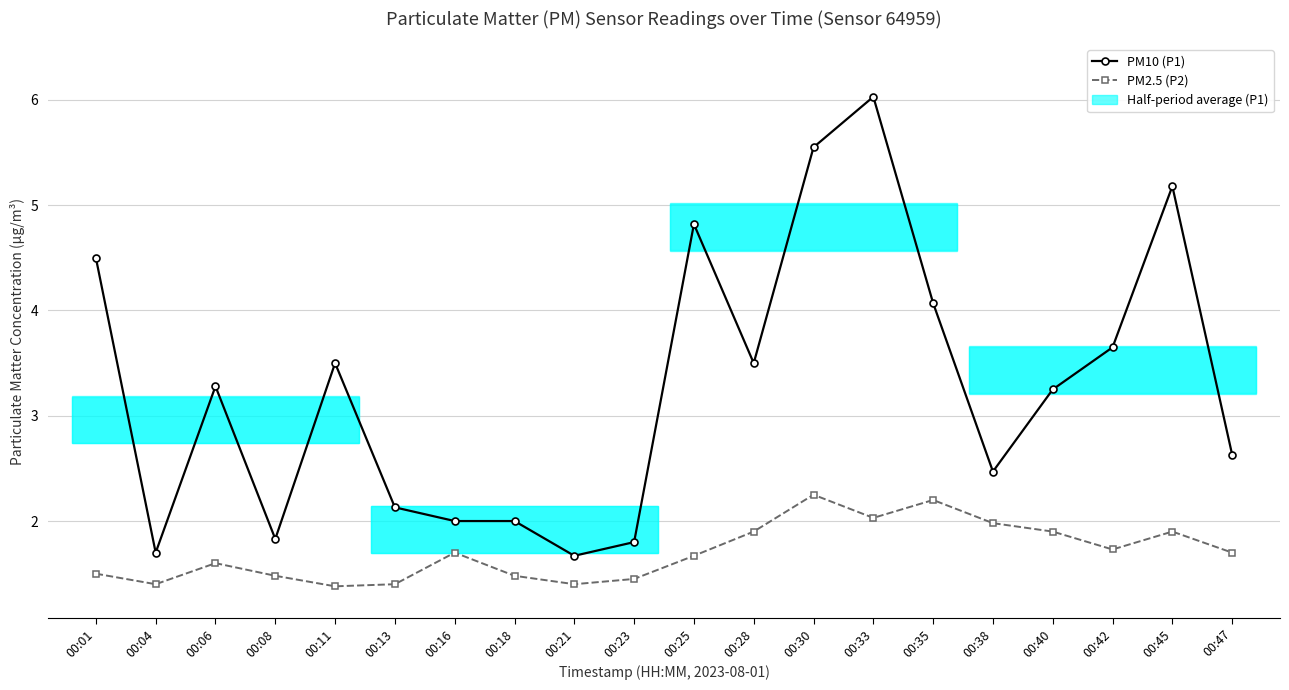

Which series has the largest total across all categories?

PM10 (P1)